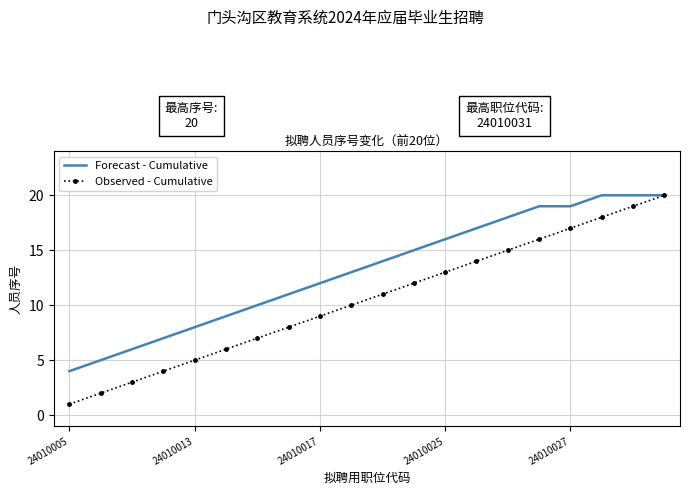

List the series in order of their overall mean, lowest first.

Observed - Cumulative, Forecast - Cumulative